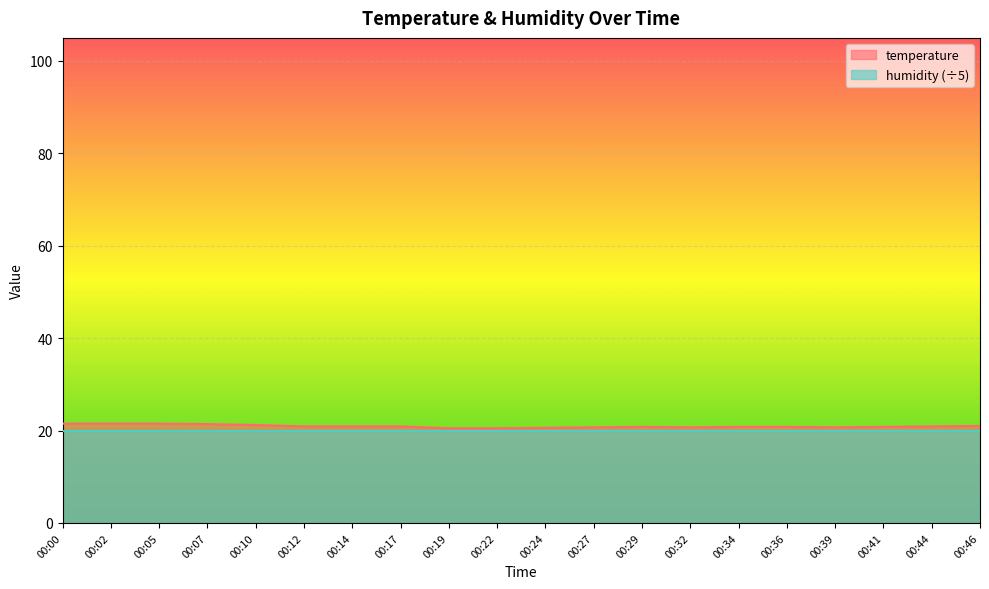

Rank the categories by value from highest to lowest.

00:00, 00:02, 00:05, 00:07, 00:10, 00:46, 00:12, 00:14, 00:17, 00:44, 00:29, 00:34, 00:36, 00:41, 00:27, 00:32, 00:39, 00:24, 00:19, 00:22